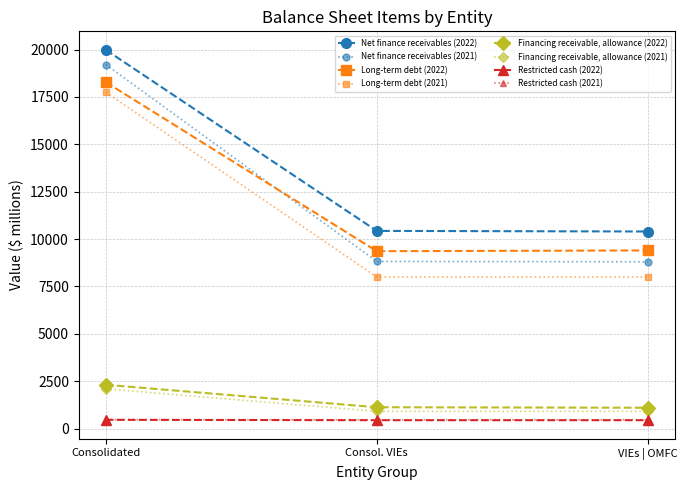

Between Consolidated and VIEs | OMFC, which series saw the biggest shift?

Net finance receivables (2021)